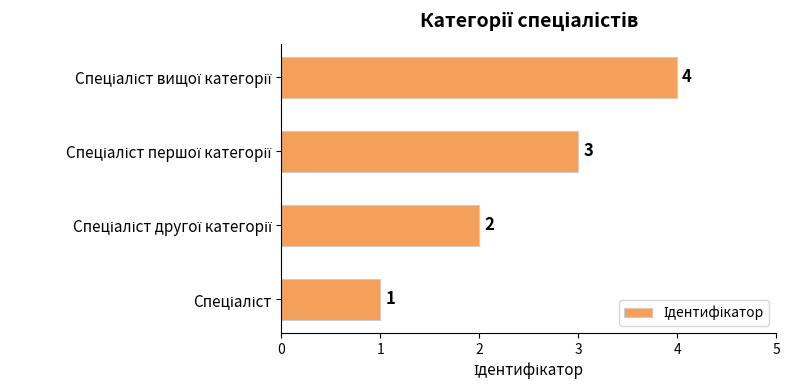

What is the maximum value shown in the chart?

4